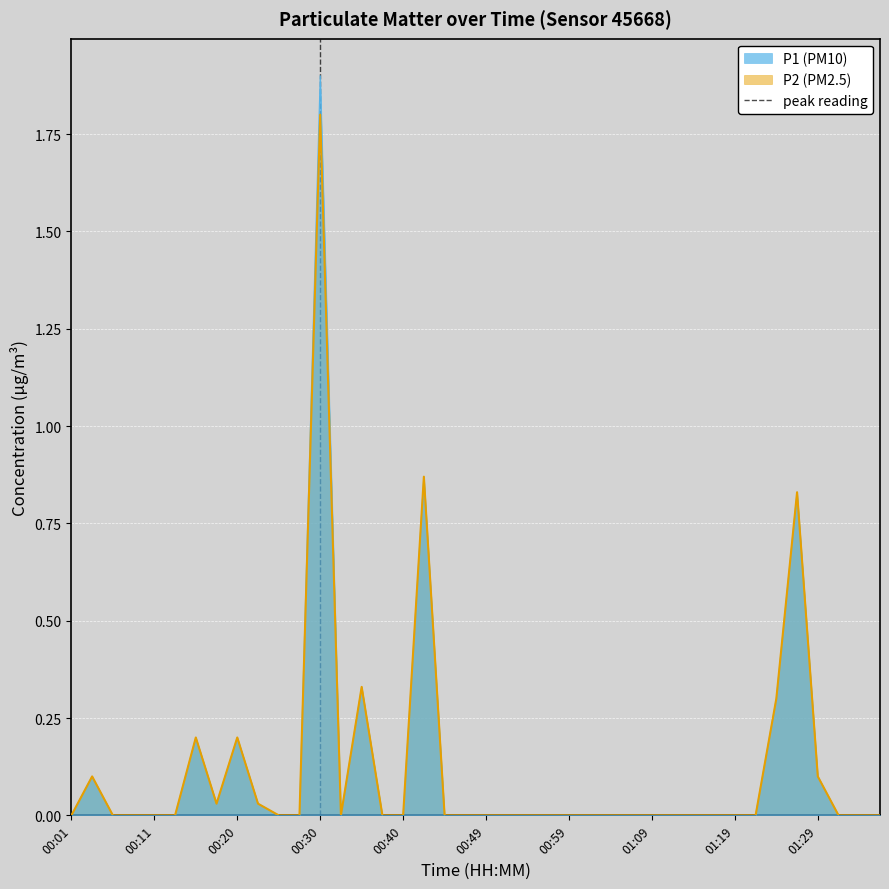

What is the highest value of the P2 (PM2.5) series?

1.8